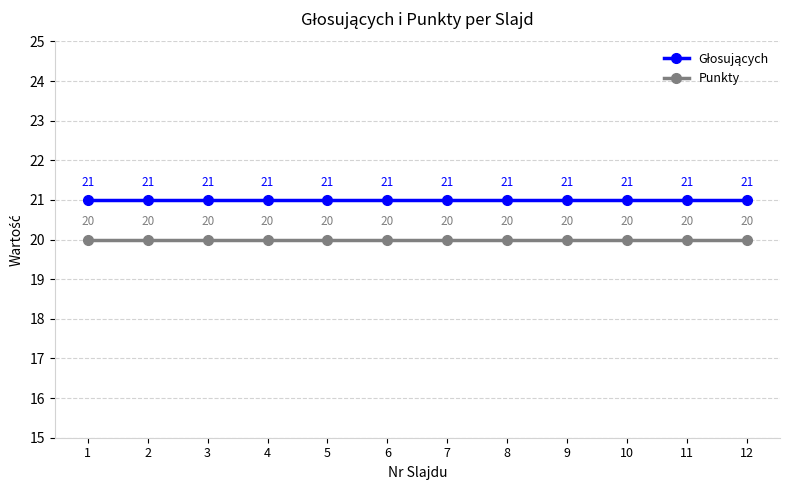

What is the value of the Punkty point at the 6th from the left?

20